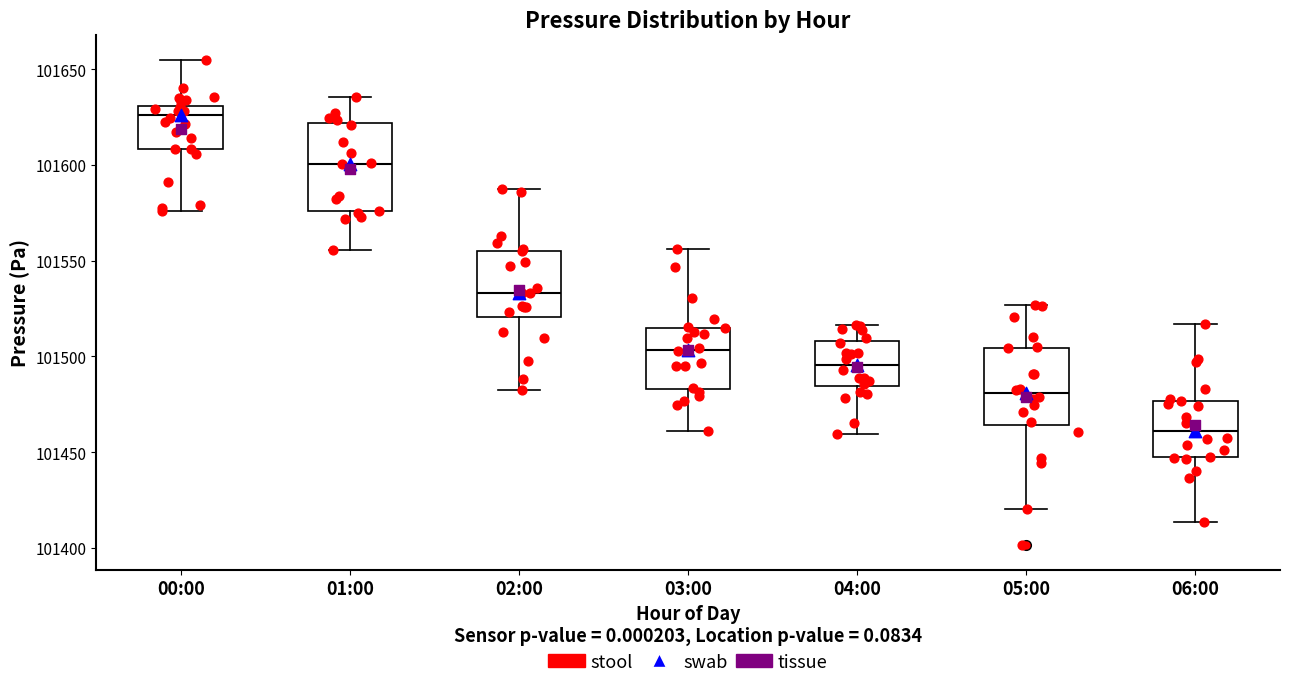

Reading left to right, read every box against the y-axis: the position of its median line, the range the box covers, and the ends of its whiskers. The values are not printed on the chart, so give them approximately, as read against the axis.

00:00: median 101625, box 101610 to 101630, whiskers 101575 to 101655
01:00: median 101600, box 101575 to 101620, whiskers 101555 to 101635
02:00: median 101535, box 101520 to 101555, whiskers 101485 to 101585
03:00: median 101505, box 101485 to 101515, whiskers 101460 to 101555
04:00: median 101495, box 101485 to 101510, whiskers 101460 to 101515
05:00: median 101480, box 101465 to 101505, whiskers 101420 to 101525
06:00: median 101460, box 101445 to 101475, whiskers 101415 to 101515